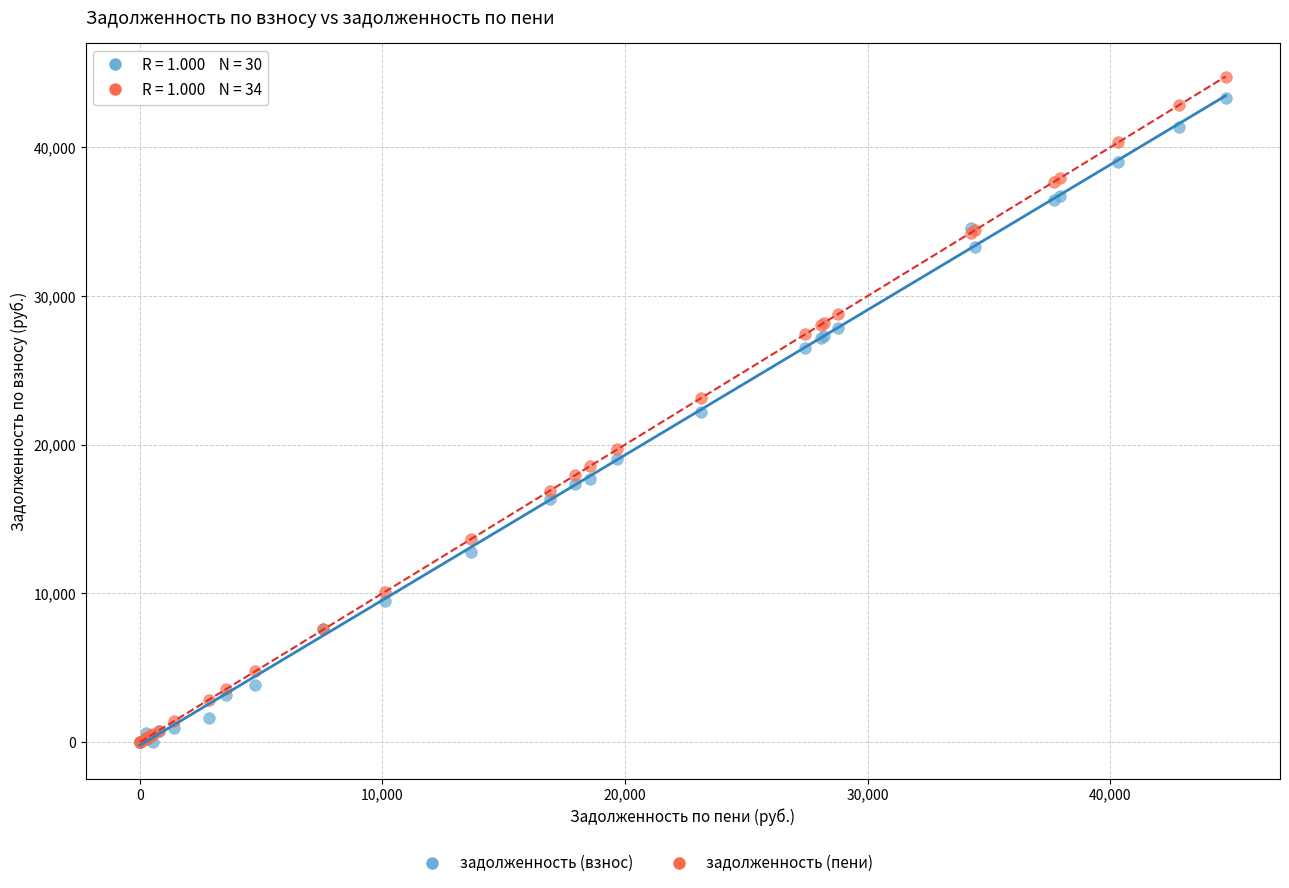

In the задолженность (взнос) series, what Y value is closest to 21661?

22191.5